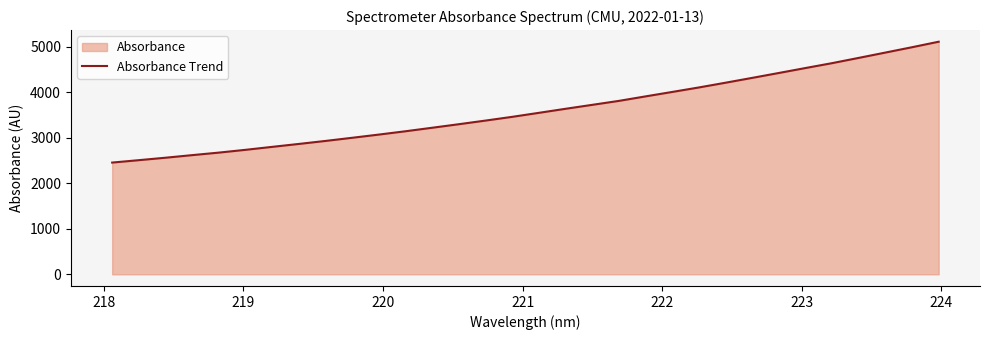

What is the value of the 20th point from the left?

3808.4